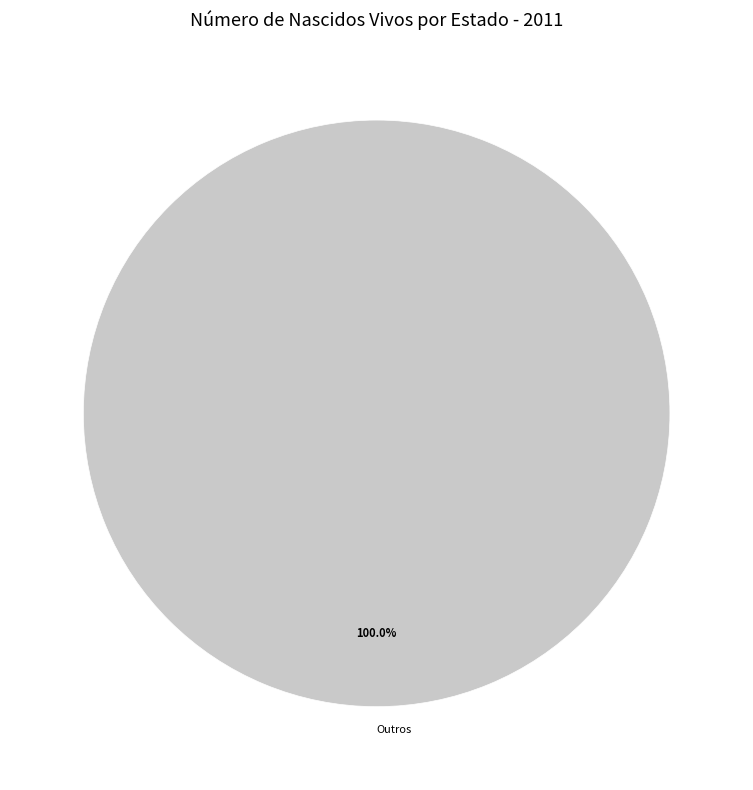

Rank the categories by value from highest to lowest.

Outros